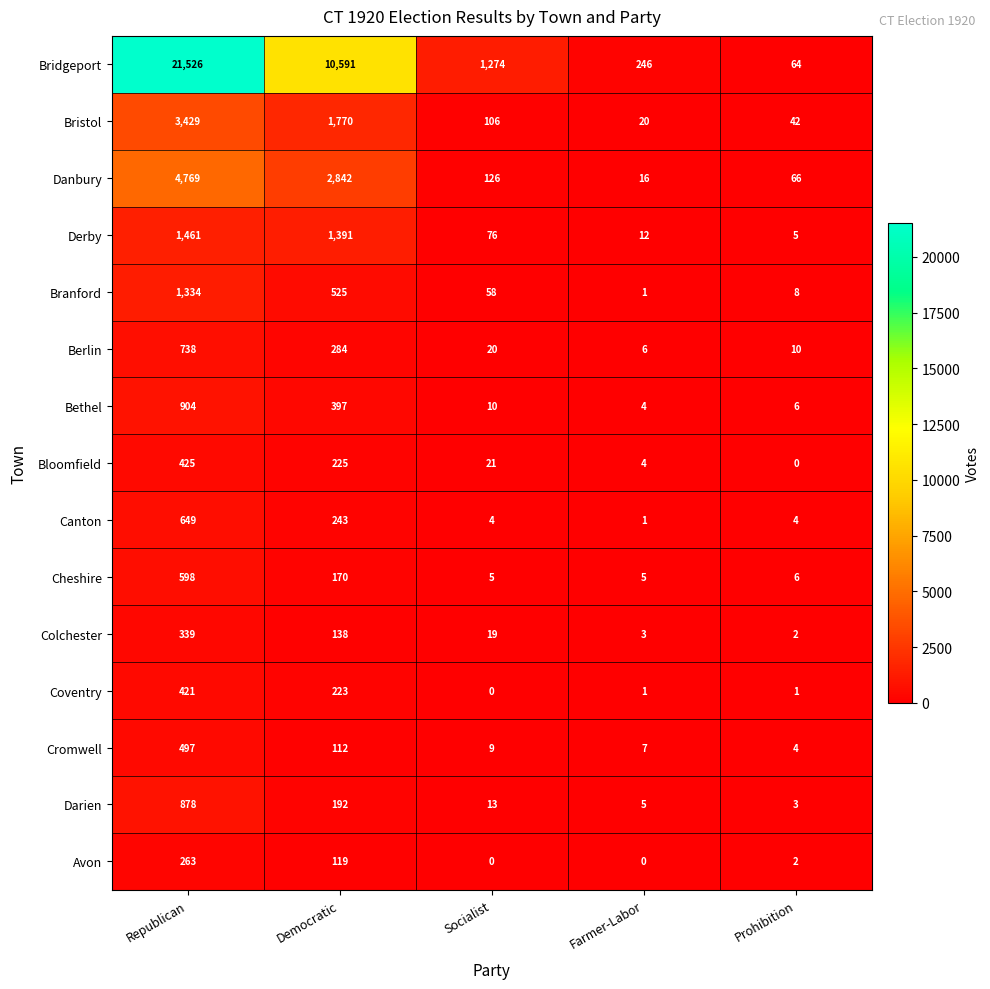

Which category has the highest value across all series?

Republican